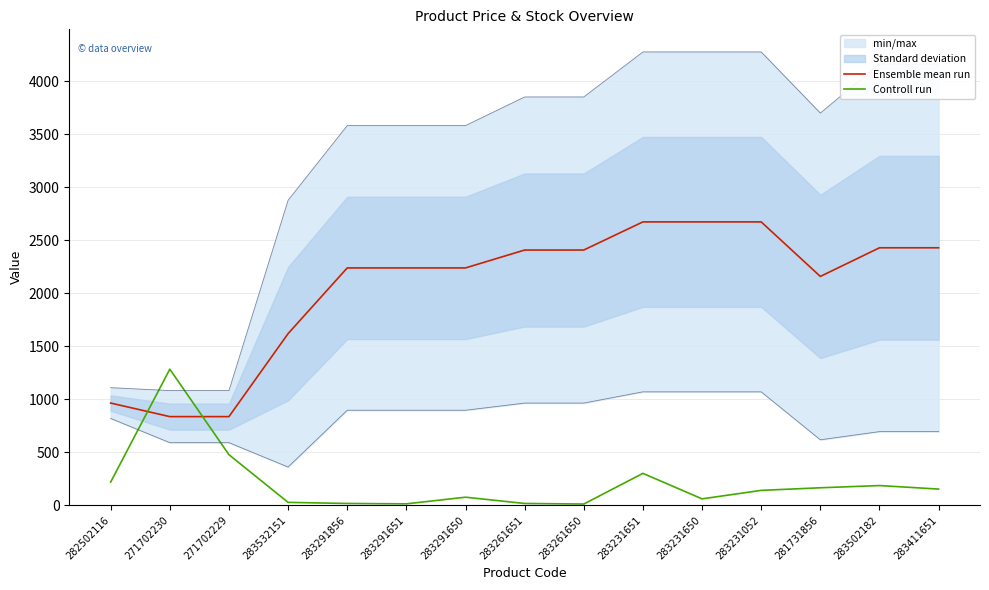

The Controll run series shows 92.1 at 283231650. True or false?

False